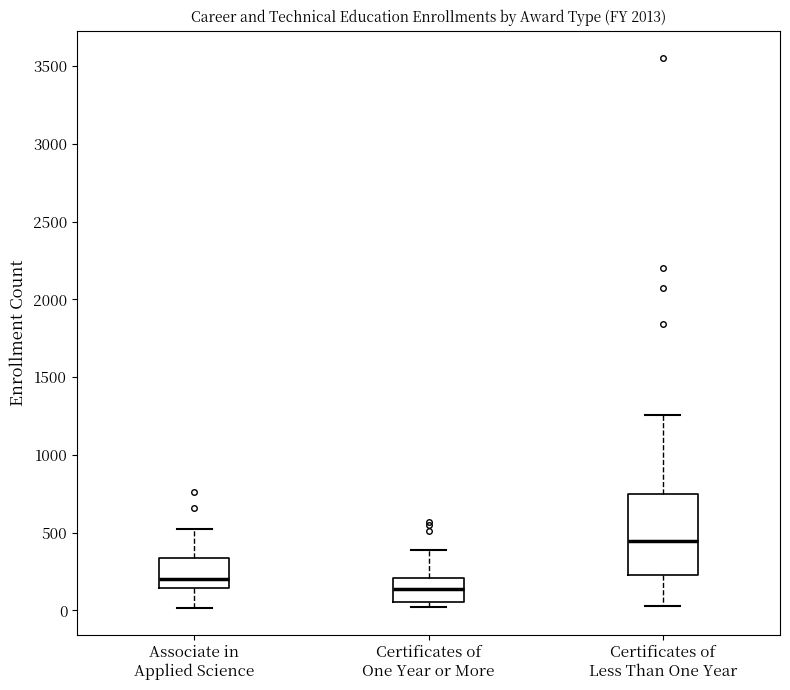

Reading left to right, transcribe this box plot: for each box, give where its median line is, the range the box spans, and where its two whiskers end, as read against the y-axis. The values are not printed on the chart, so give them approximately, as read against the axis.

Associate in Applied Science: median 200, box 150 to 350, whiskers 0 to 550
Certificates of One Year or More: median 150, box 50 to 200, whiskers 0 to 400
Certificates of Less Than One Year: median 450, box 250 to 750, whiskers 50 to 1250